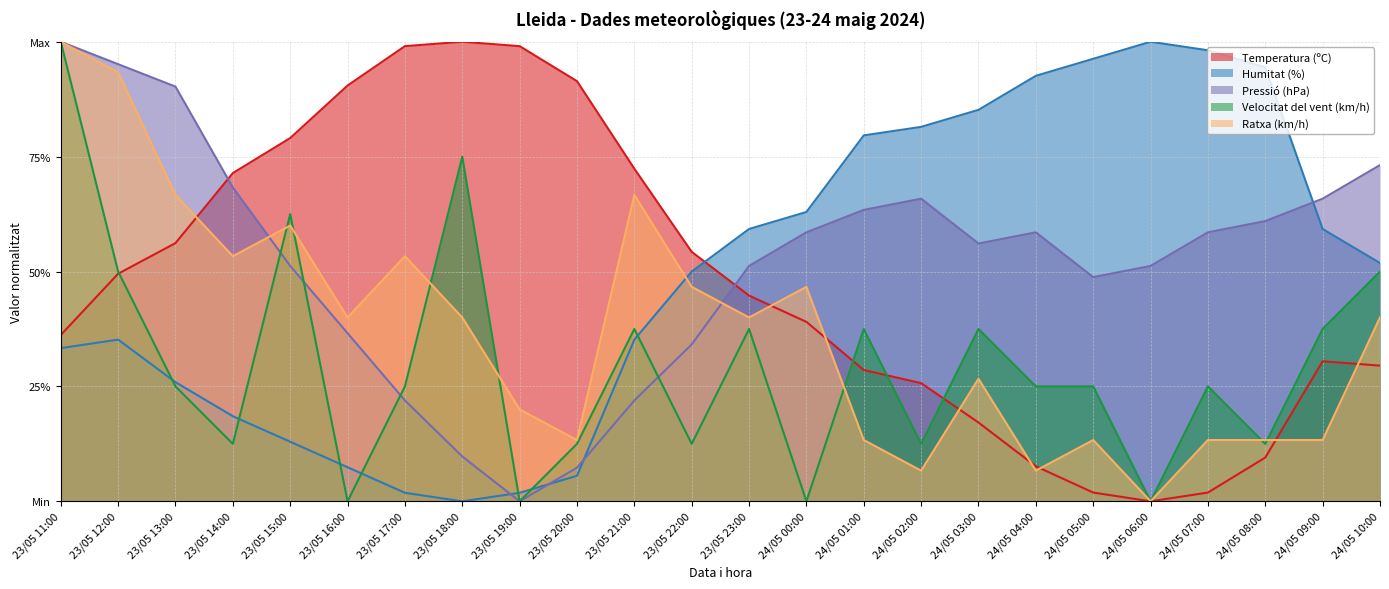

The Temperatura (ºC) series shows 83.4 at 23/05 22:00. True or false?

False